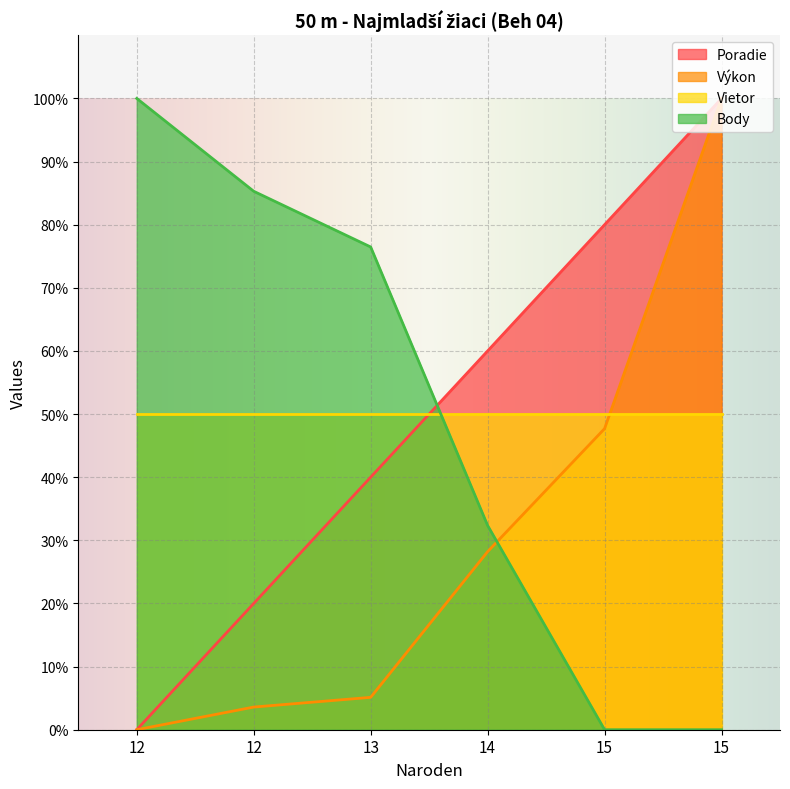

Which category has the highest value in the Výkon series?

15